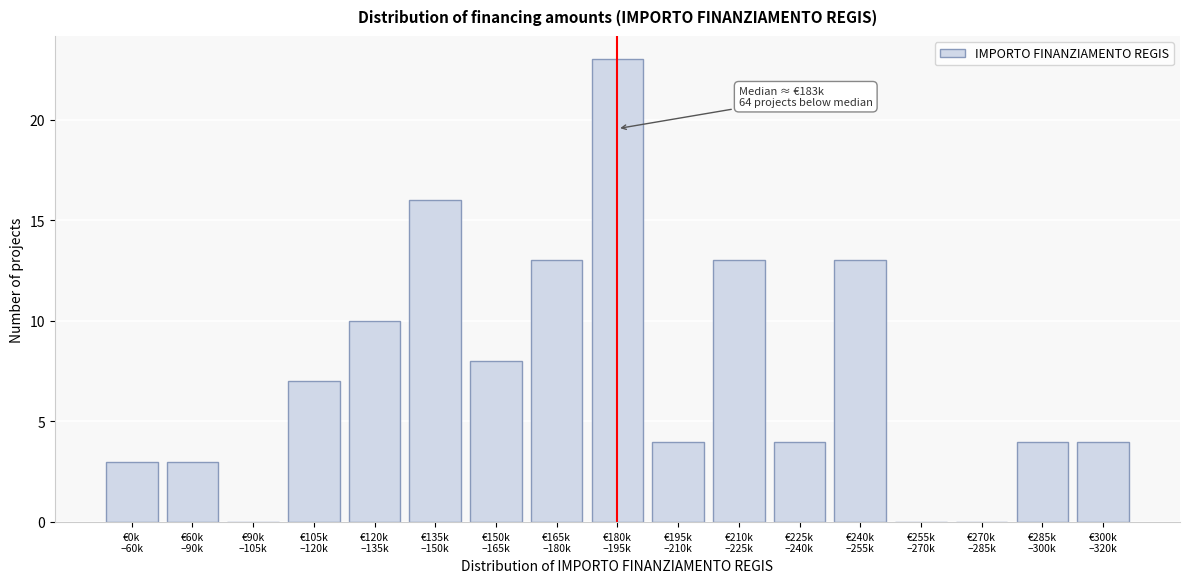

What is the greatest value displayed?

23